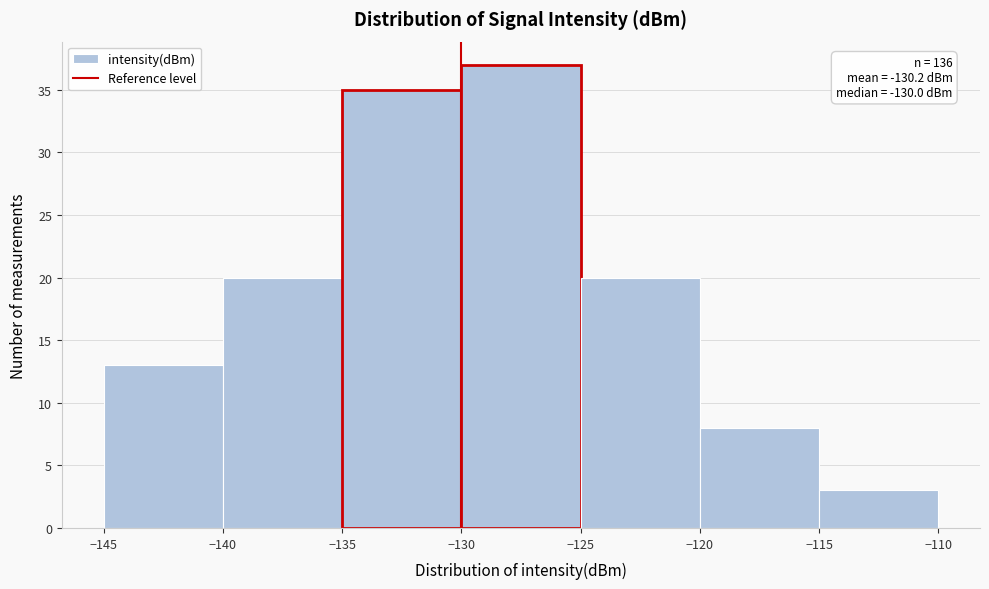

Over which range of the x-axis is the bar tallest?

-130 to -125